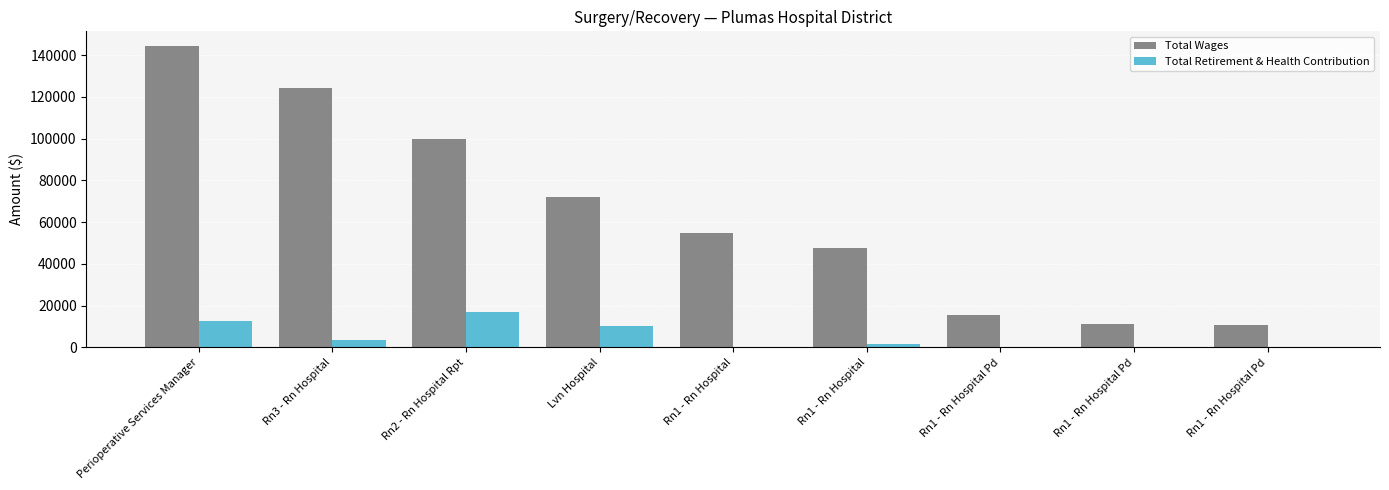

Does the chart contain stacked bars?

No